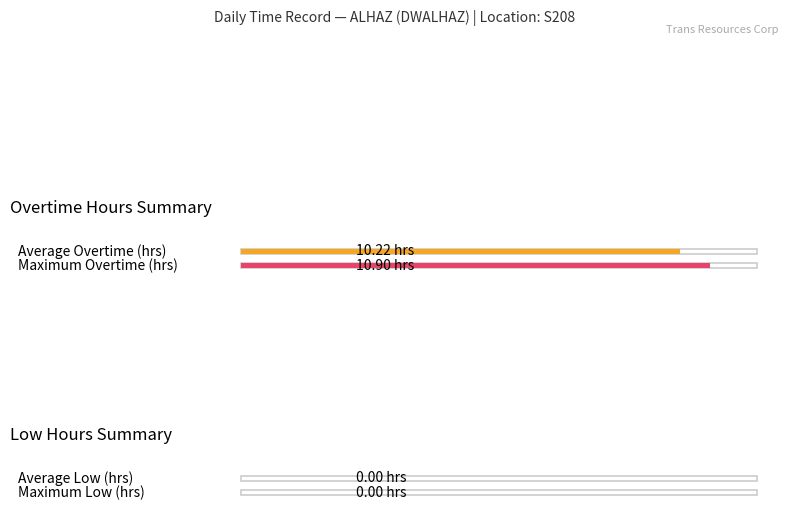

Which series has the widest spread of values?

Overtime